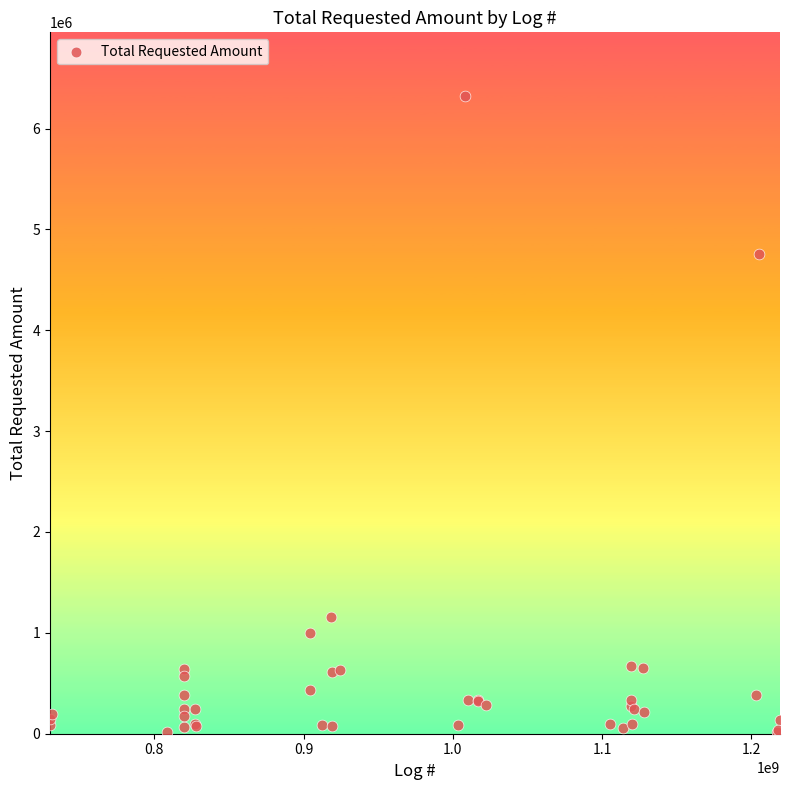

What Y value in the scatter plot is closest to 3170035?

4757328